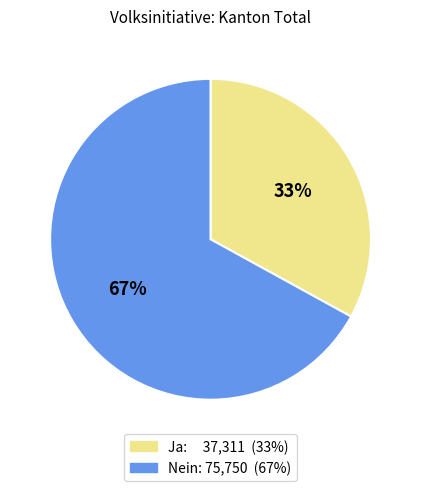

Rank the categories by value from lowest to highest.

Ja, Nein